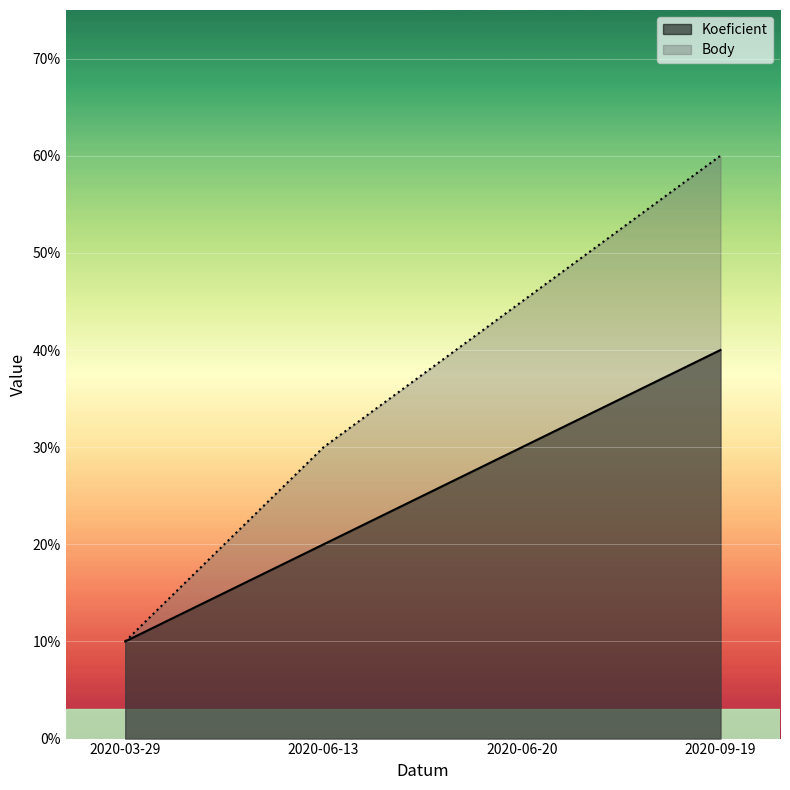

True or false: Koeficient has more than 1 points higher than both neighbors.

False